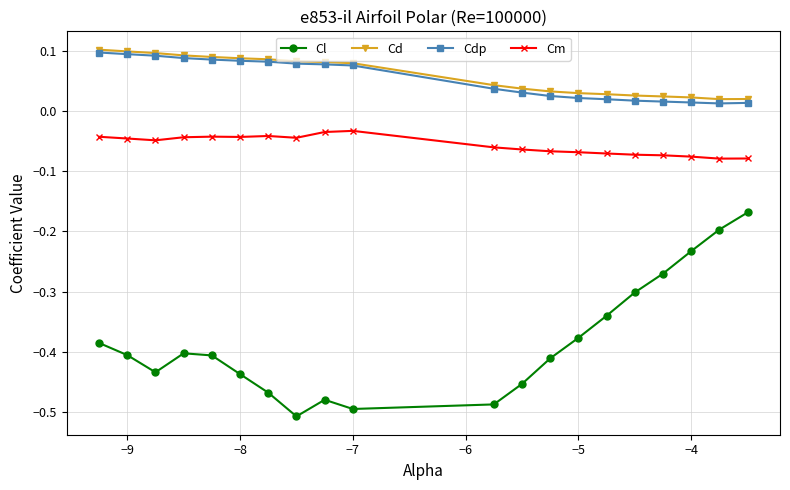

True or false: Cm has more than 2 interior local peaks.

True